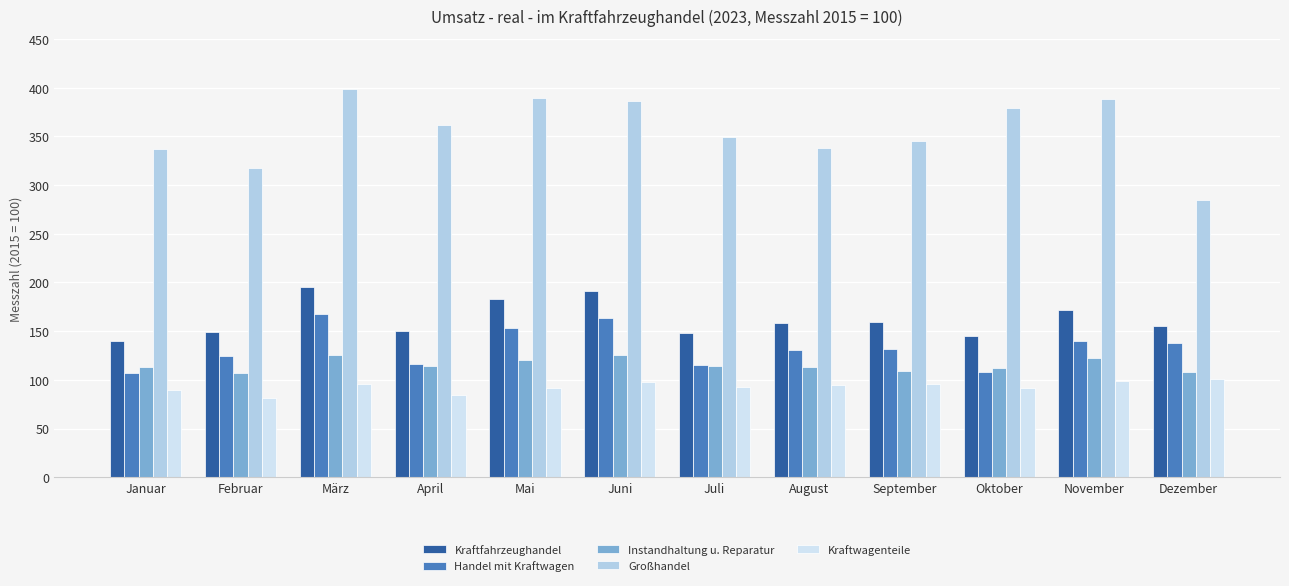

What is the sum of the Instandhaltung u. Reparatur values at Oktober and März?

237.5